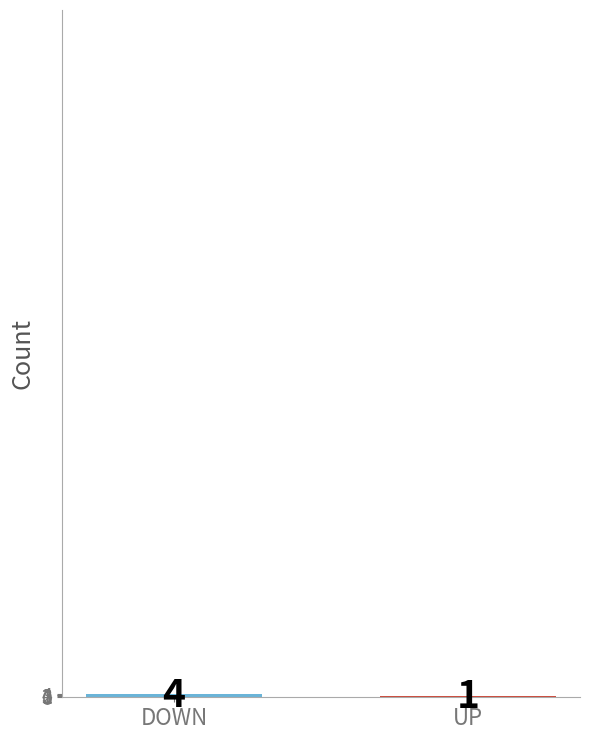

Reading right to left, what are all the values shown in this chart?

1	4